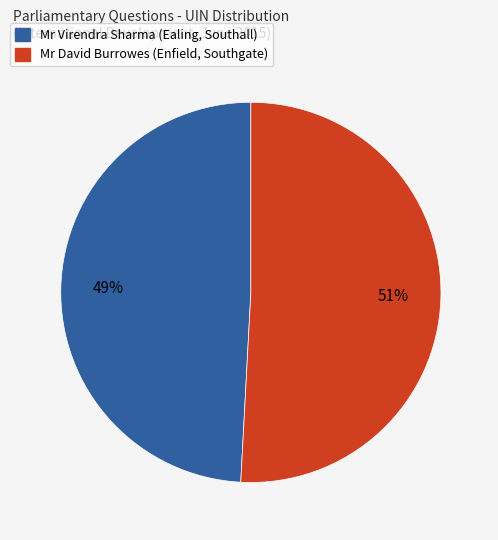

How many slices are in this pie chart?

2